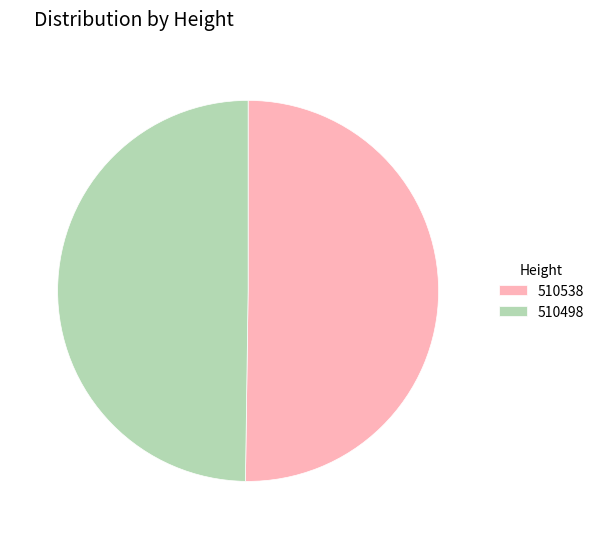

Combined, do 510538 and 510498 account for over 50%?

Yes